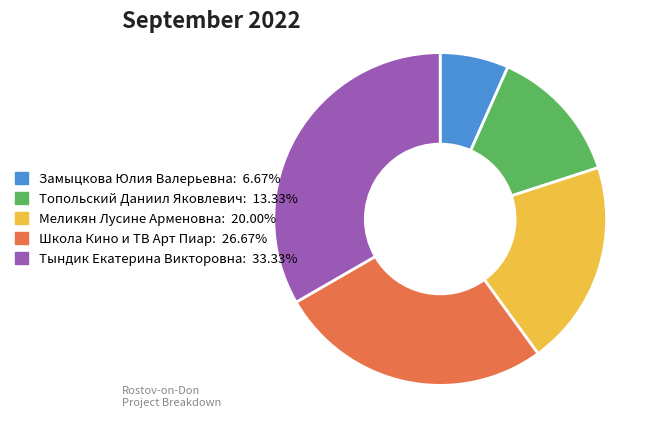

Approximately how many times larger is the value at Тындик Екатерина Викторовна compared to Меликян Лусине Арменовна?

1.7